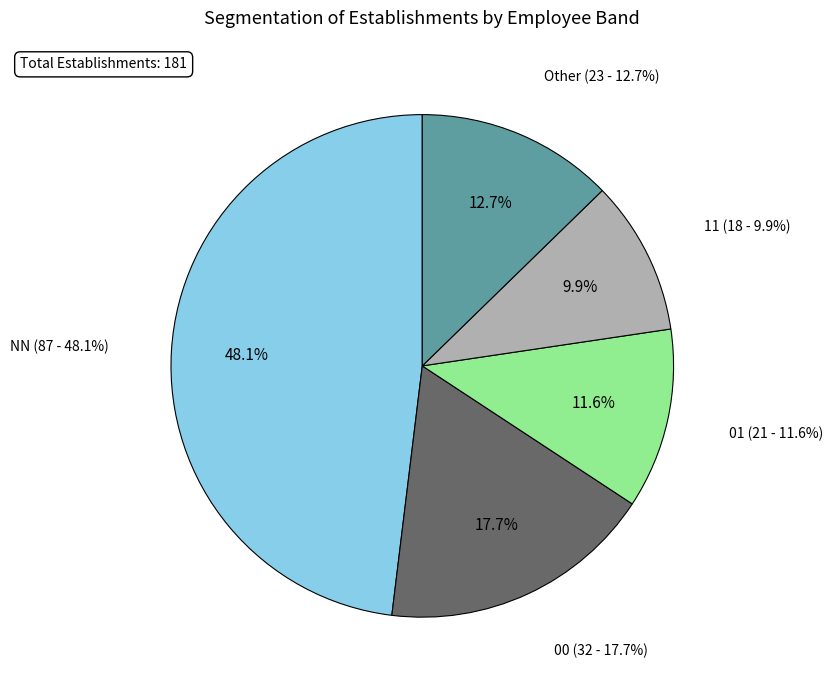

Combined, what portion of the pie is 00 and 01?

29.3%